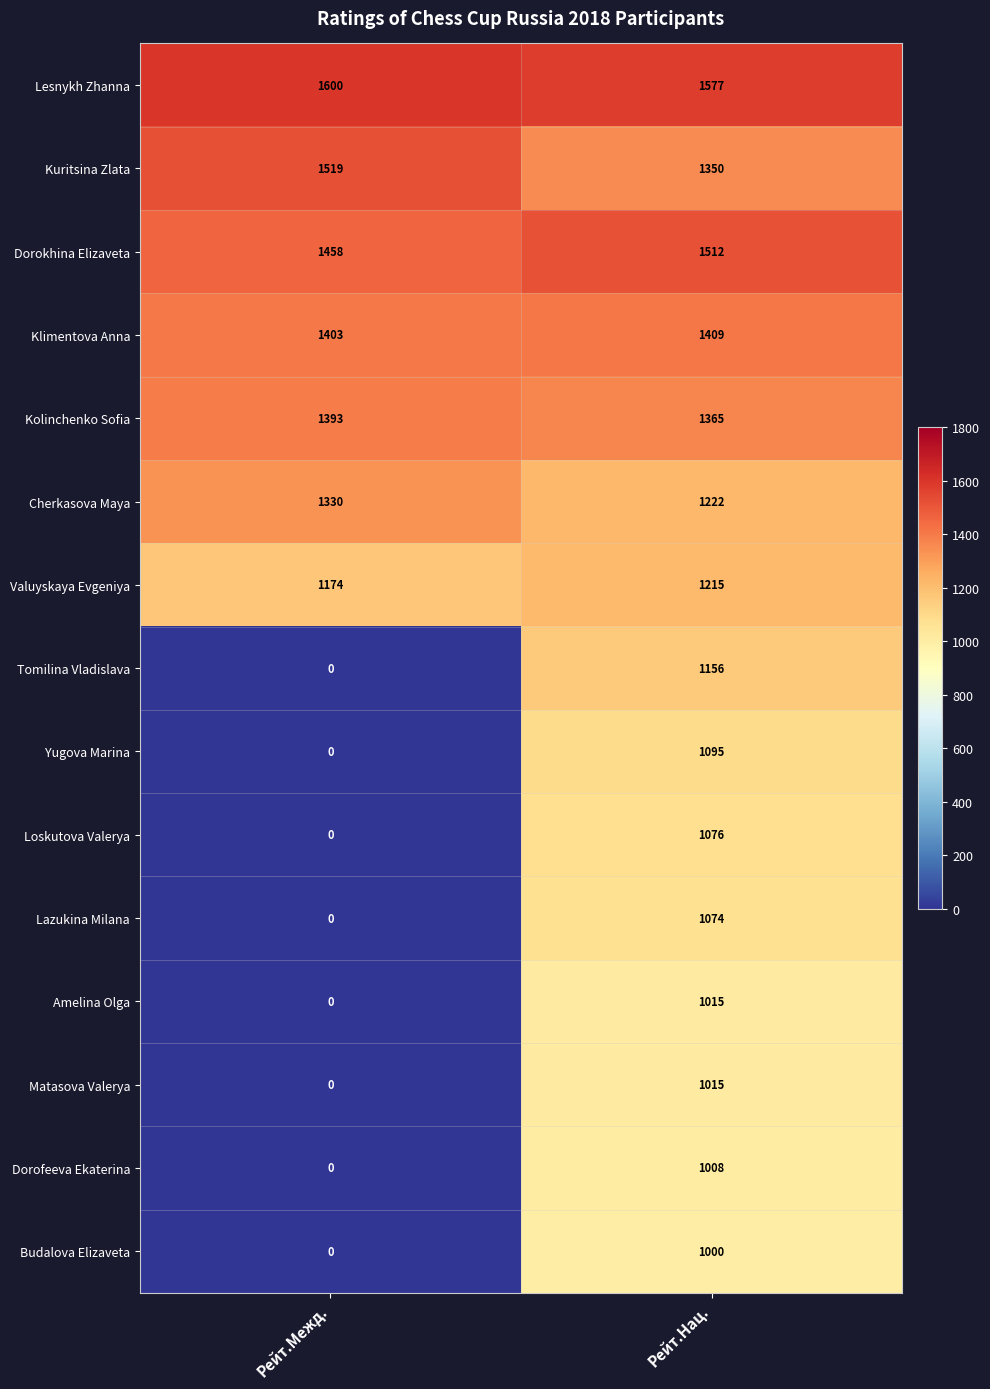

Count the number of data series in this chart.

15